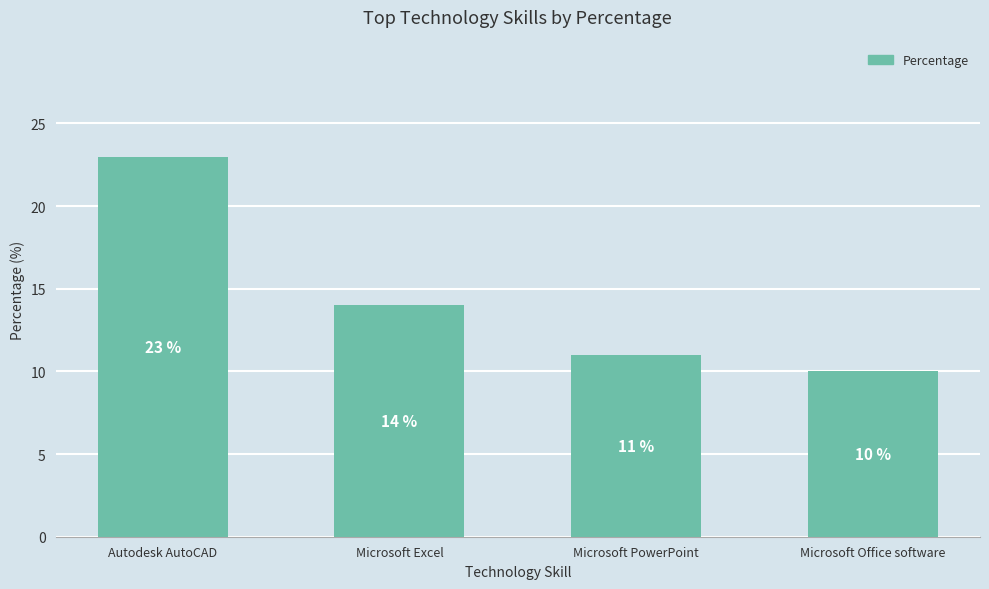

The chart shows a value of 10 at Microsoft Office software. True or false?

True